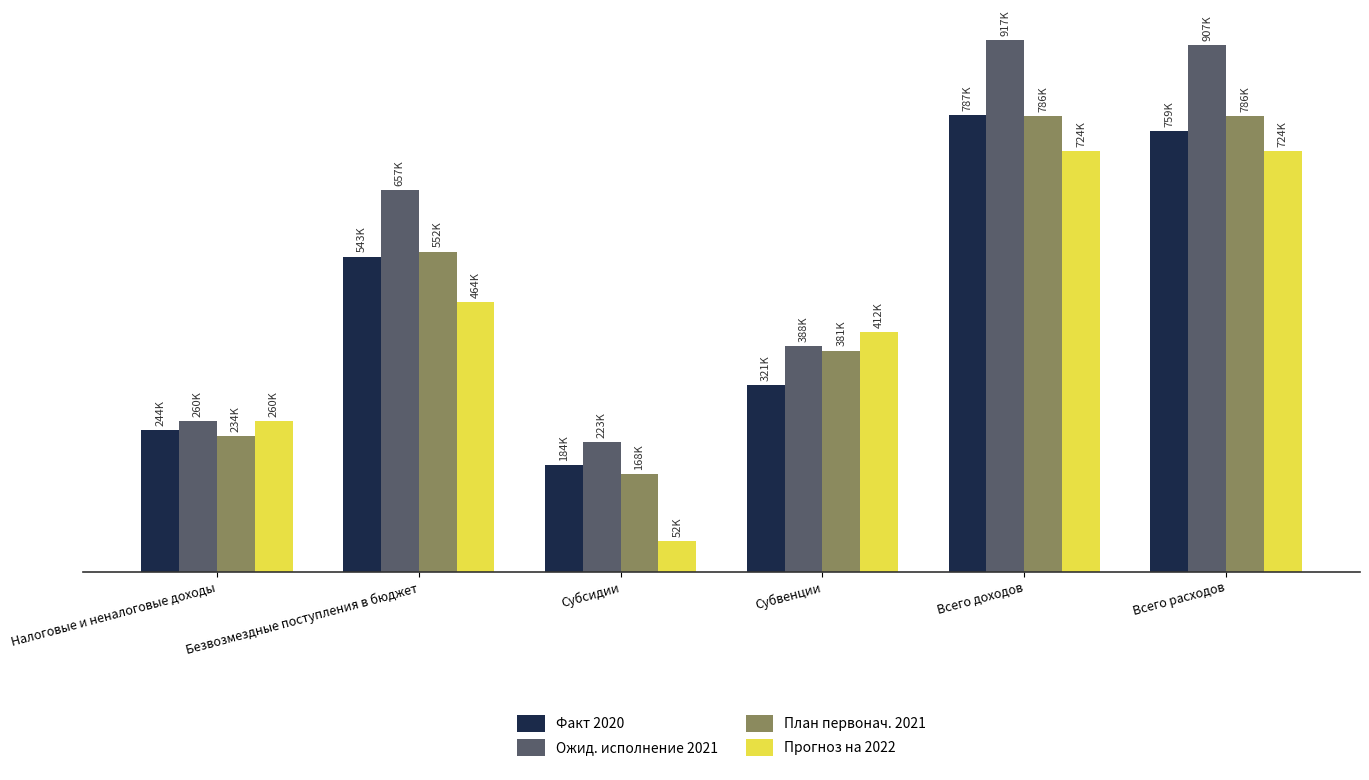

What are all the series names shown in the legend?

Факт 2020, Ожид. исполнение 2021, План первонач. 2021, Прогноз на 2022